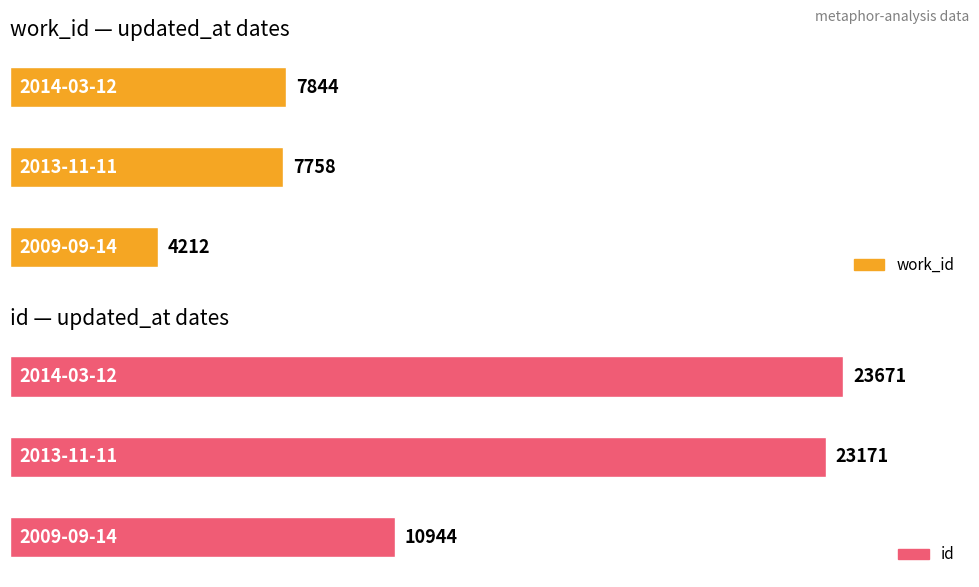

Reading right to left, extract all data points from this chart.

work_id: 7844	7758	4212
id: 23671	23171	10944